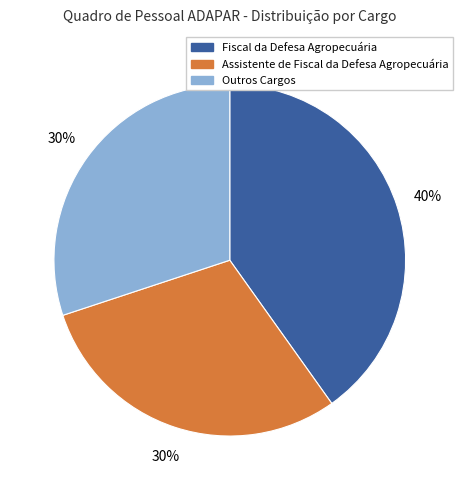

To the nearest percent, what is the difference between the largest and smallest slice percentages?

10%